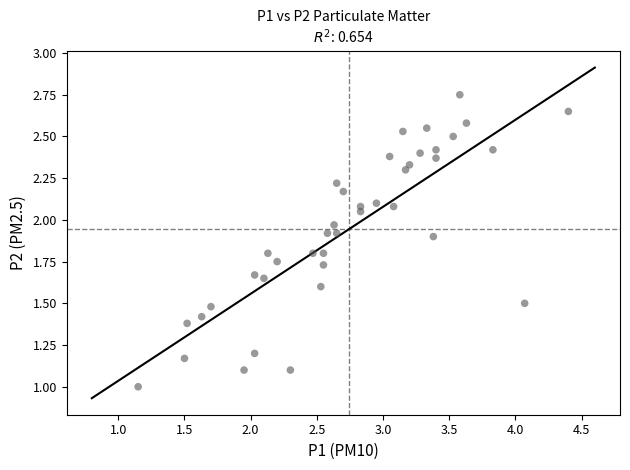

What is the range of X values (max minus min)?

3.3